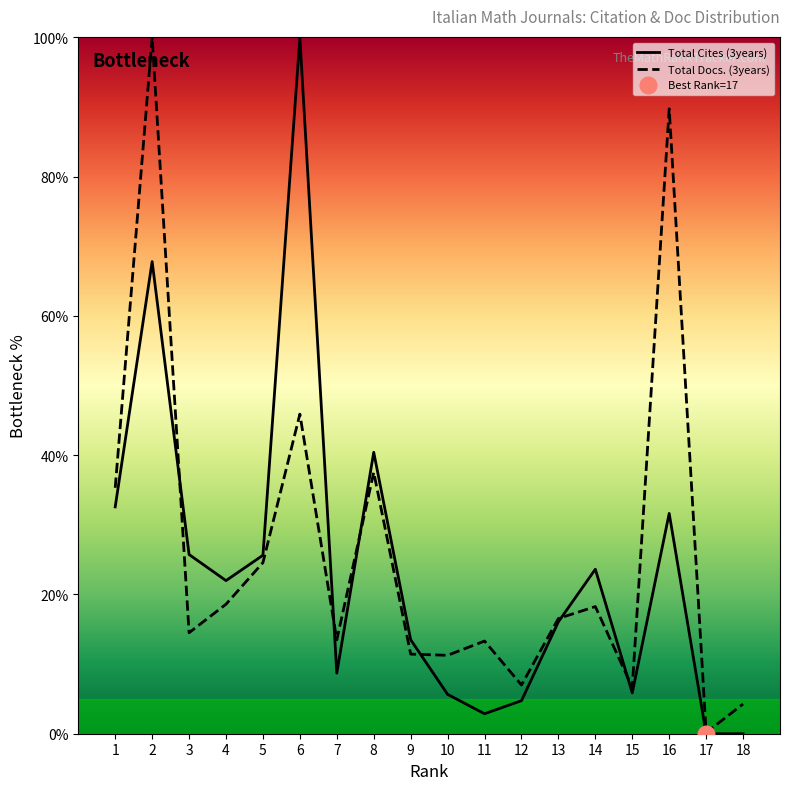

What are all the series names shown in the legend?

Total Docs. (3years), Total Cites (3years)